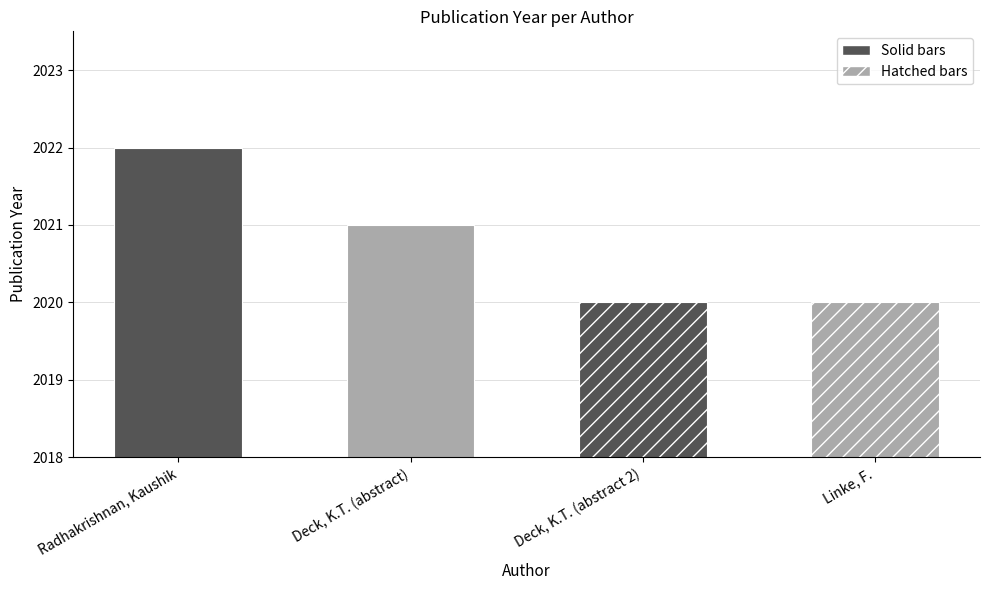

What is the change in value from Deck, K.T. (abstract) to Deck, K.T. (abstract 2)?

-1